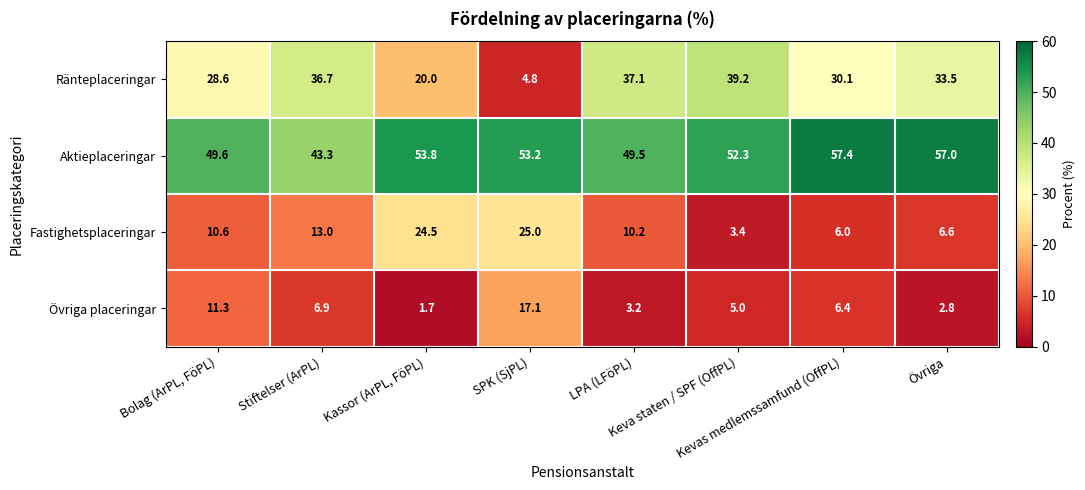

Which label corresponds to the smallest value in the chart?

Kassor (ArPL, FöPL)